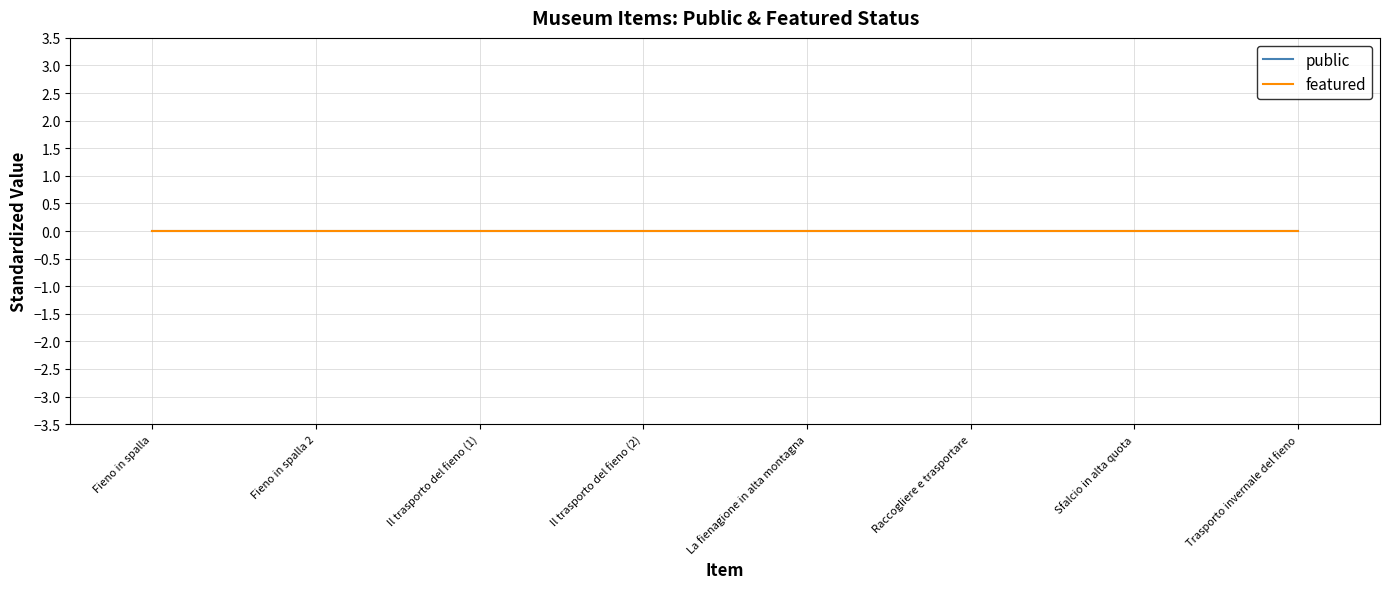

Does the chart display data point markers on the line(s)?

No